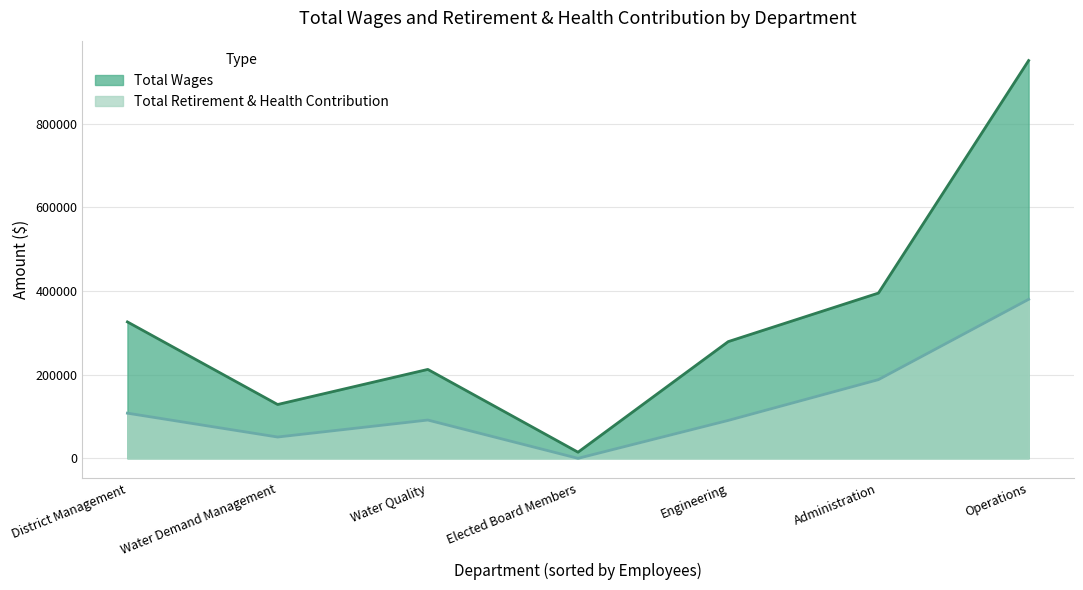

Which series has the largest total across all categories?

Total Wages